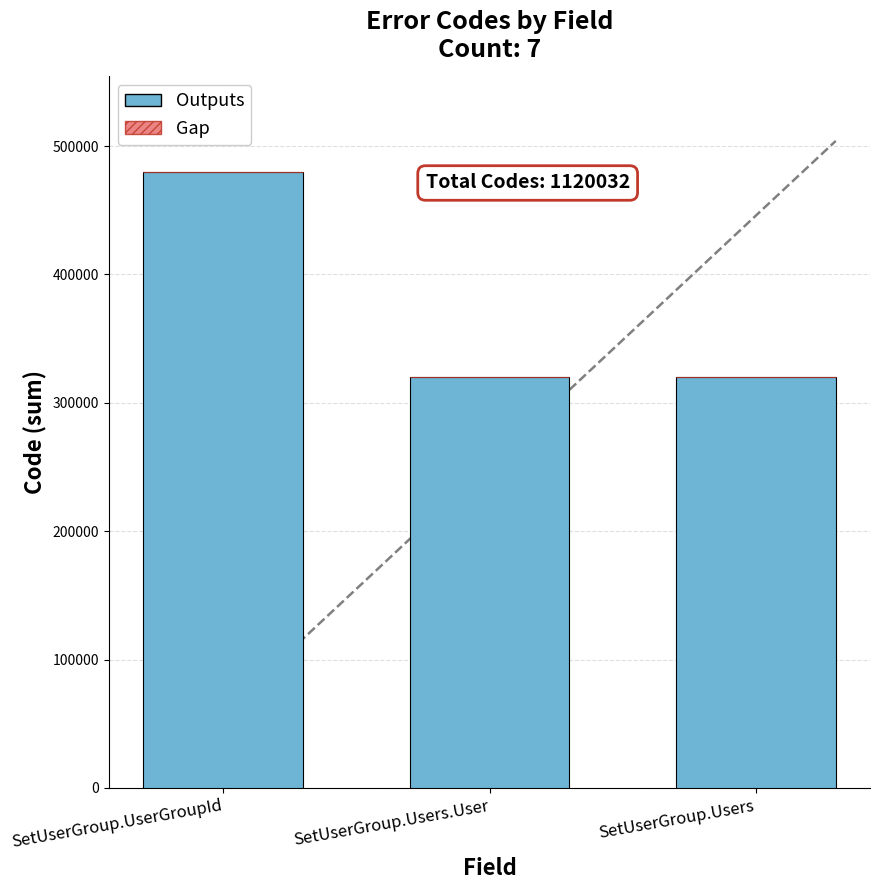

How many bars are there in total?

3